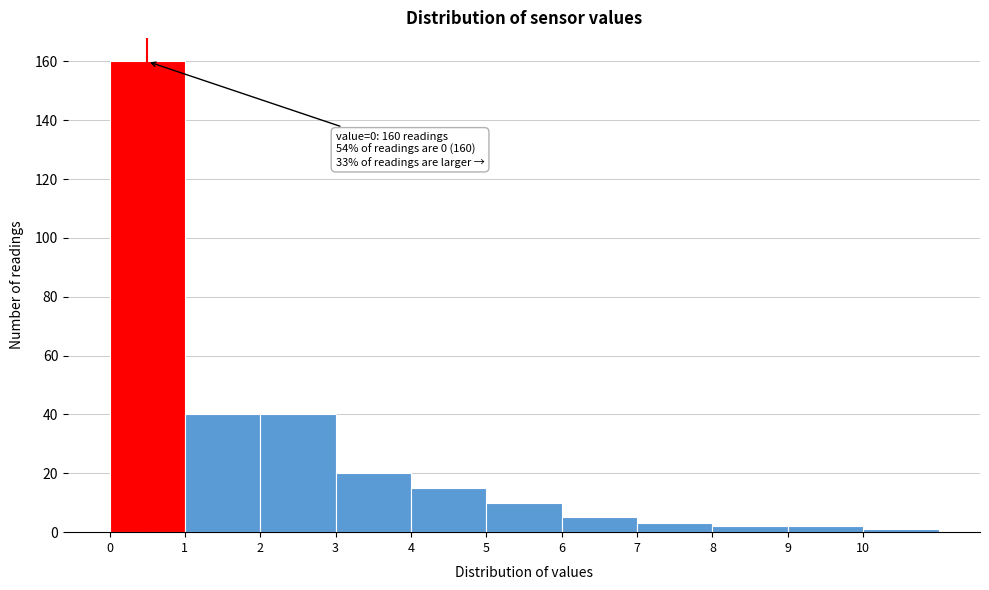

Over which range of the x-axis is the bar tallest?

0 to 1